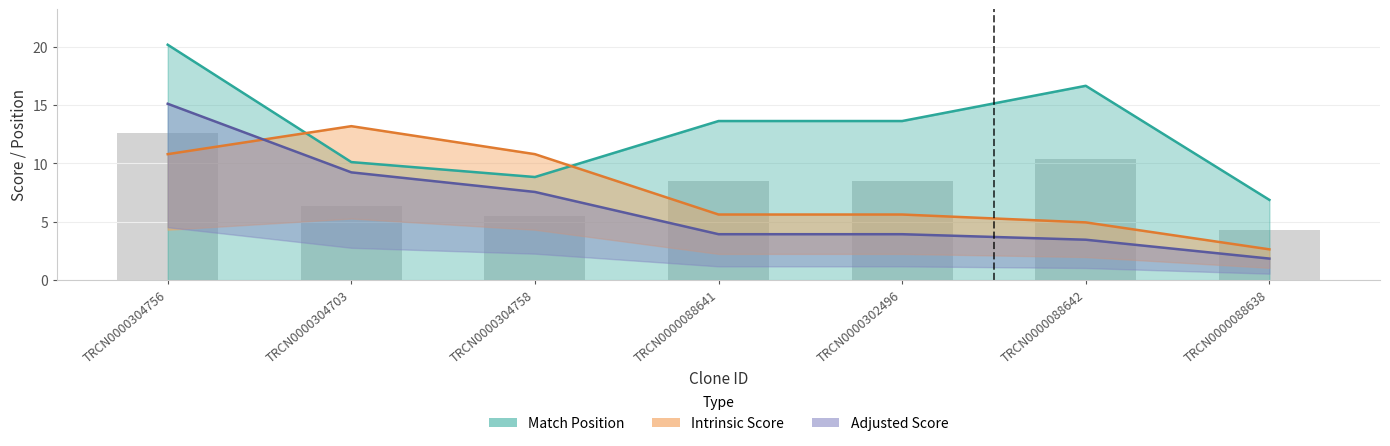

Which series changed the most between TRCN0000304758 and TRCN0000088642?

Match Position